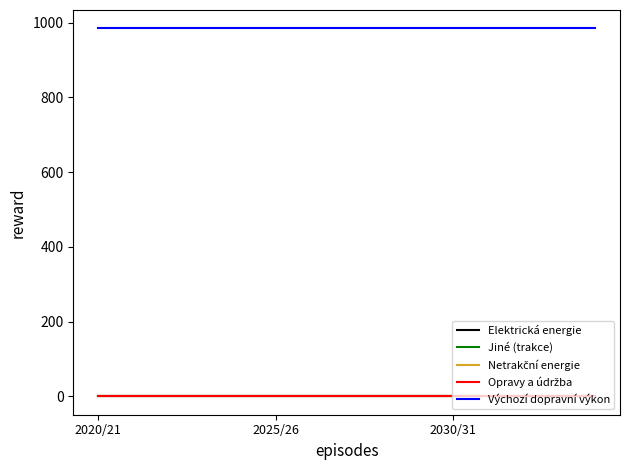

Is this an area chart (filled region under the line)?

No